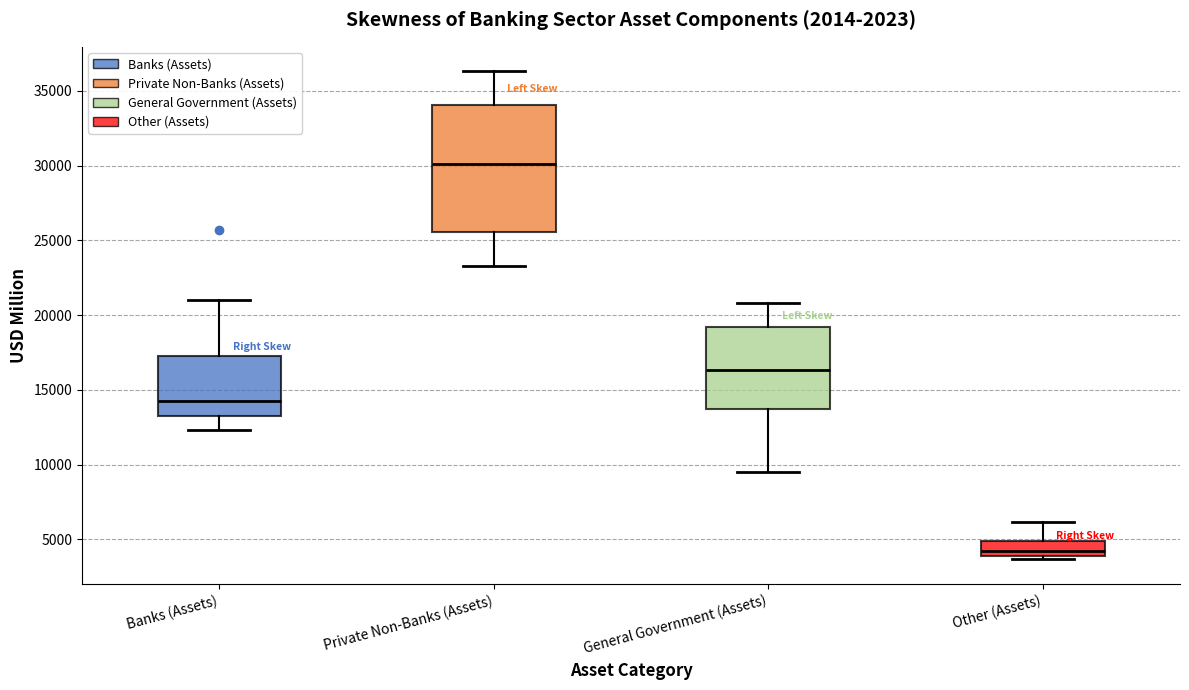

Where does the lower whisker of the box for General Government (Assets) end on the y-axis? The values are not printed on the chart, so give them approximately, as read against the axis.

9500